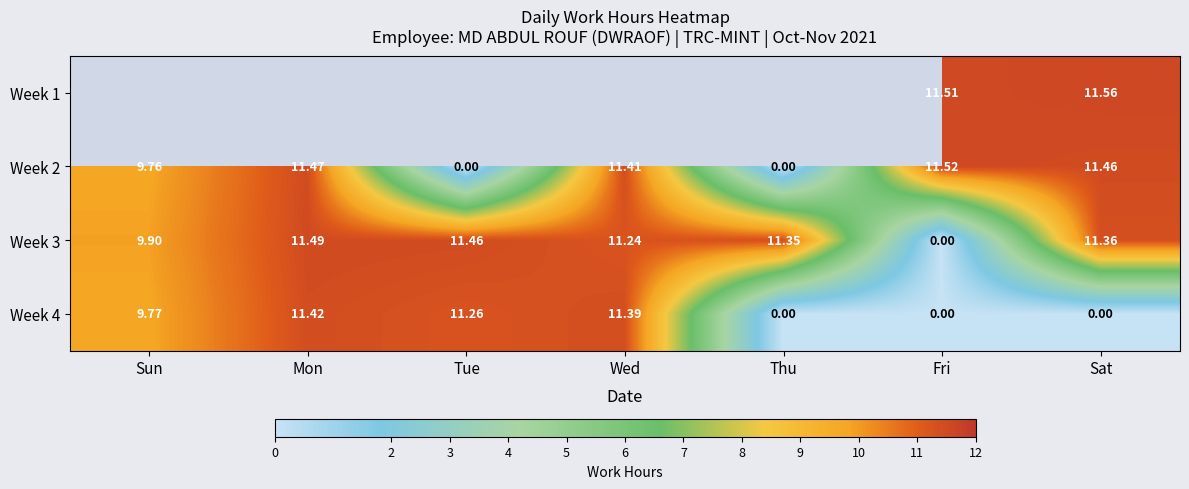

How many values in the Week 3 series are below 11?

2